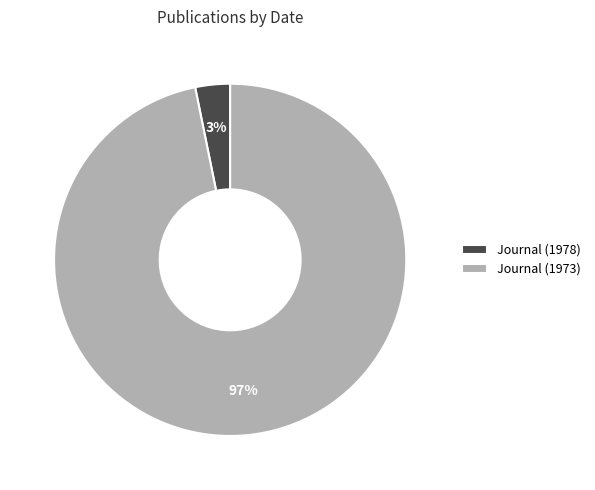

What percentage is the Journal (1978) slice, to the nearest percent?

3%